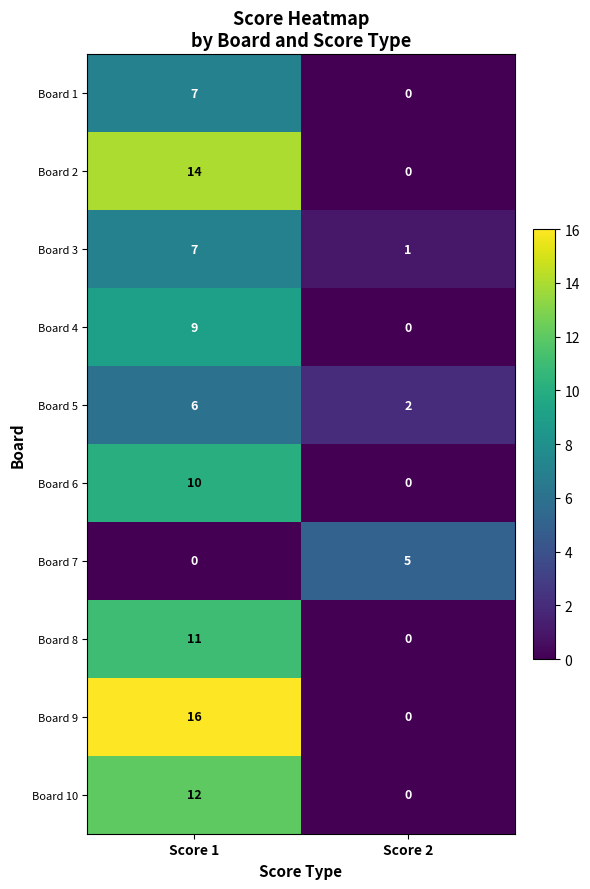

Reading left to right, what are all the values shown in this chart?

Board 1: Score 1=7	Score 2=0
Board 2: Score 1=14	Score 2=0
Board 3: Score 1=7	Score 2=1
Board 4: Score 1=9	Score 2=0
Board 5: Score 1=6	Score 2=2
Board 6: Score 1=10	Score 2=0
Board 7: Score 1=0	Score 2=5
Board 8: Score 1=11	Score 2=0
Board 9: Score 1=16	Score 2=0
Board 10: Score 1=12	Score 2=0